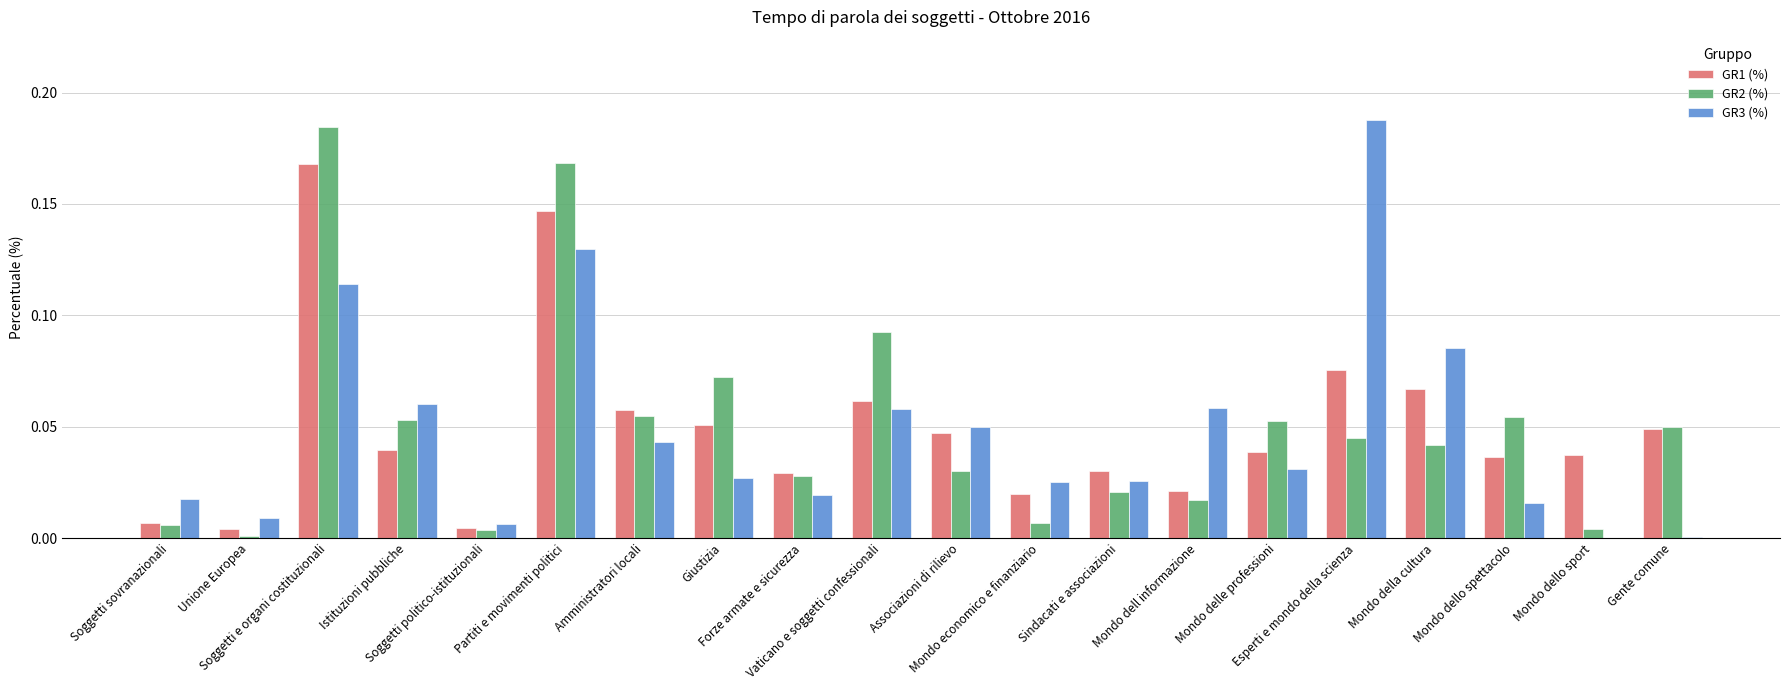

What is the sum of all GR1 (%) values?

1.0